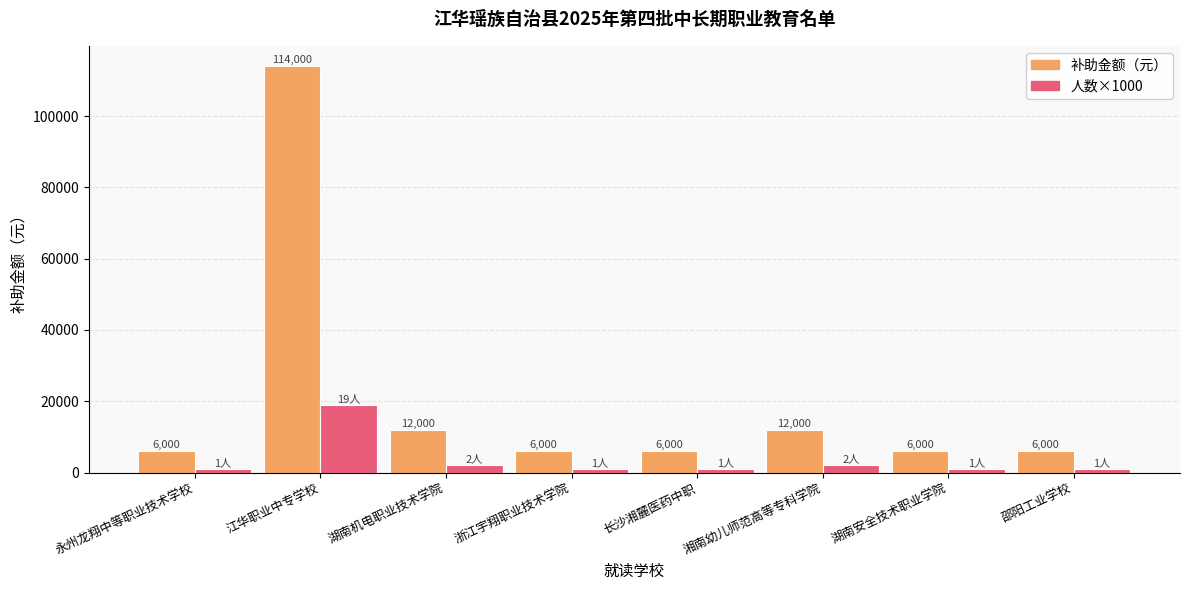

What is the total value across all series at 湖南机电职业技术学院?

14000